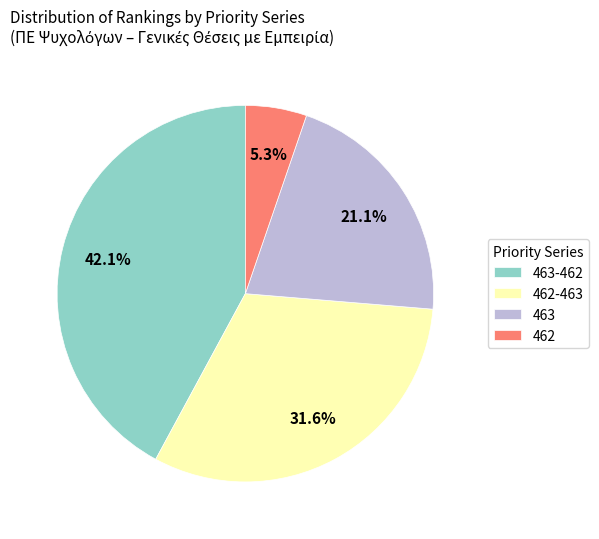

Do 462-463 and 463-462 together represent more than half of the pie?

Yes